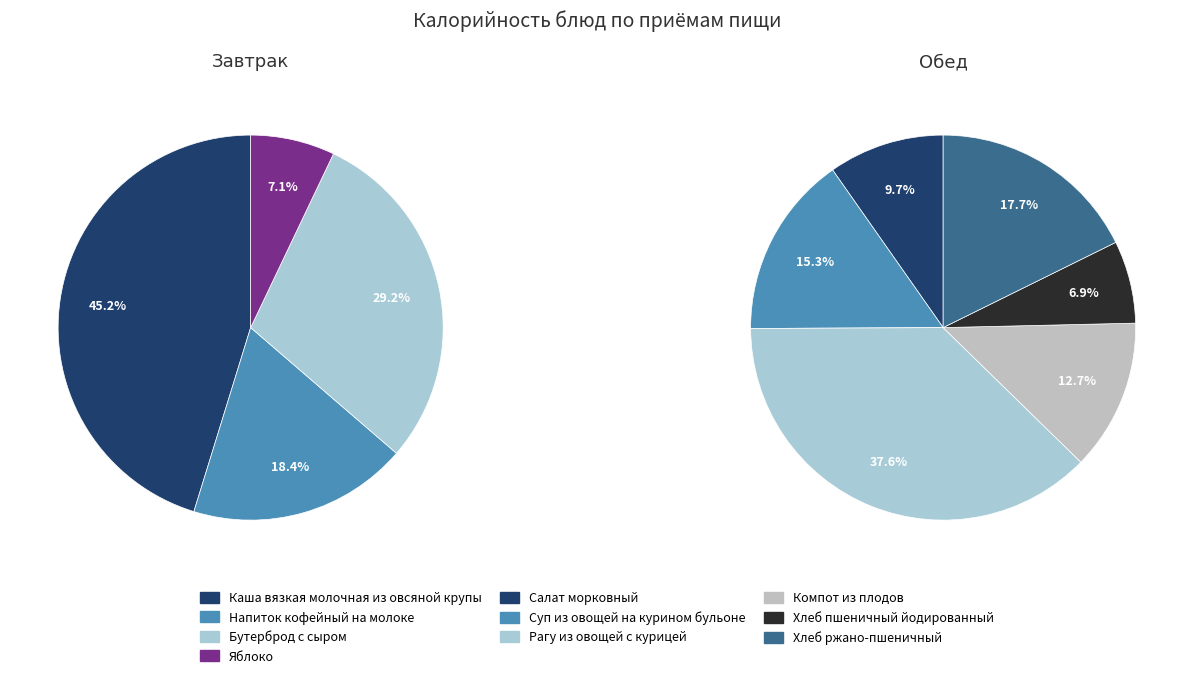

Which series has the largest range (max minus min)?

Завтрак